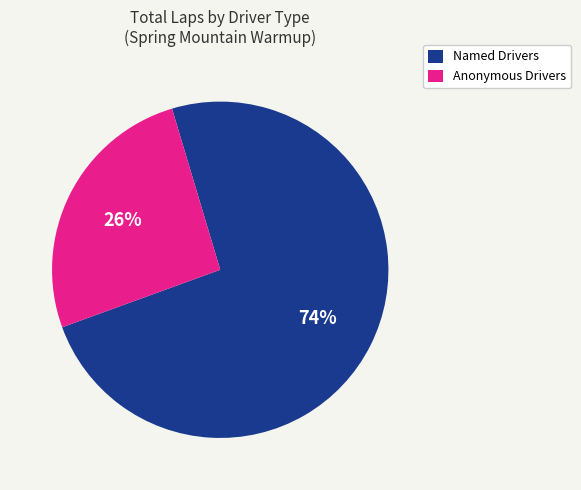

Which has a higher value, Anonymous Drivers or Named Drivers?

Named Drivers